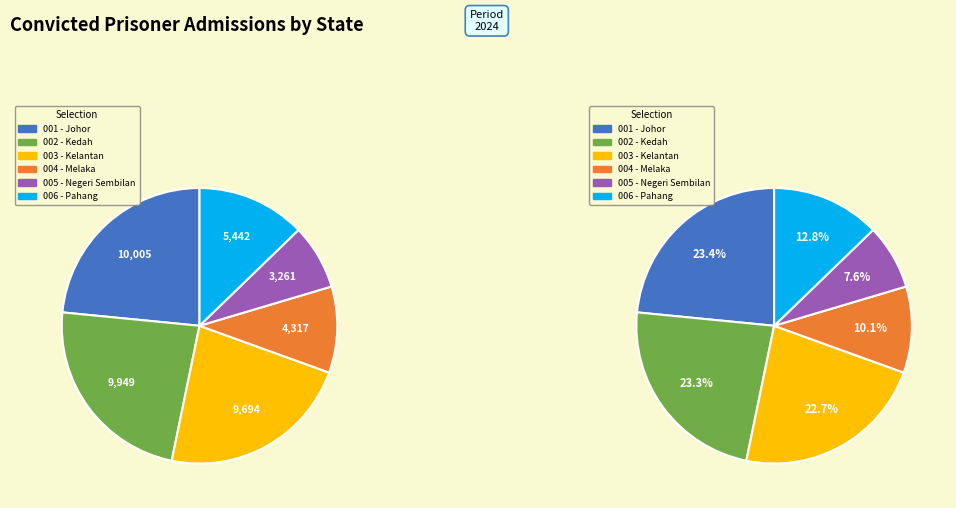

Which slice is the smallest?

Negeri Sembilan